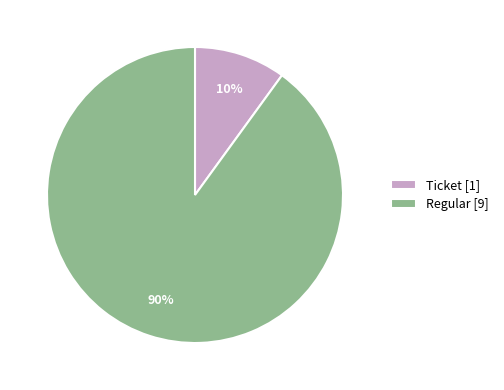

Rank the categories by value from lowest to highest.

Ticket [1], Regular [9]